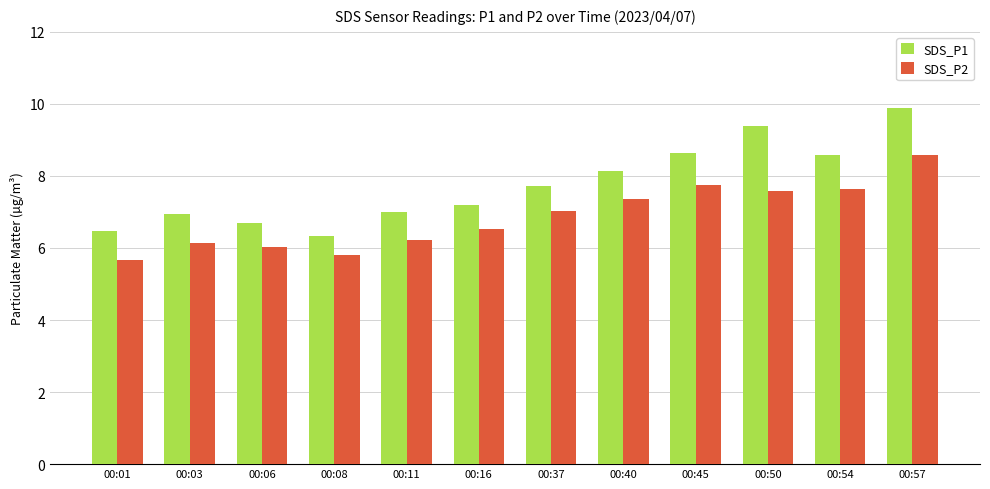

What is the total value across all series at 00:06?

12.7